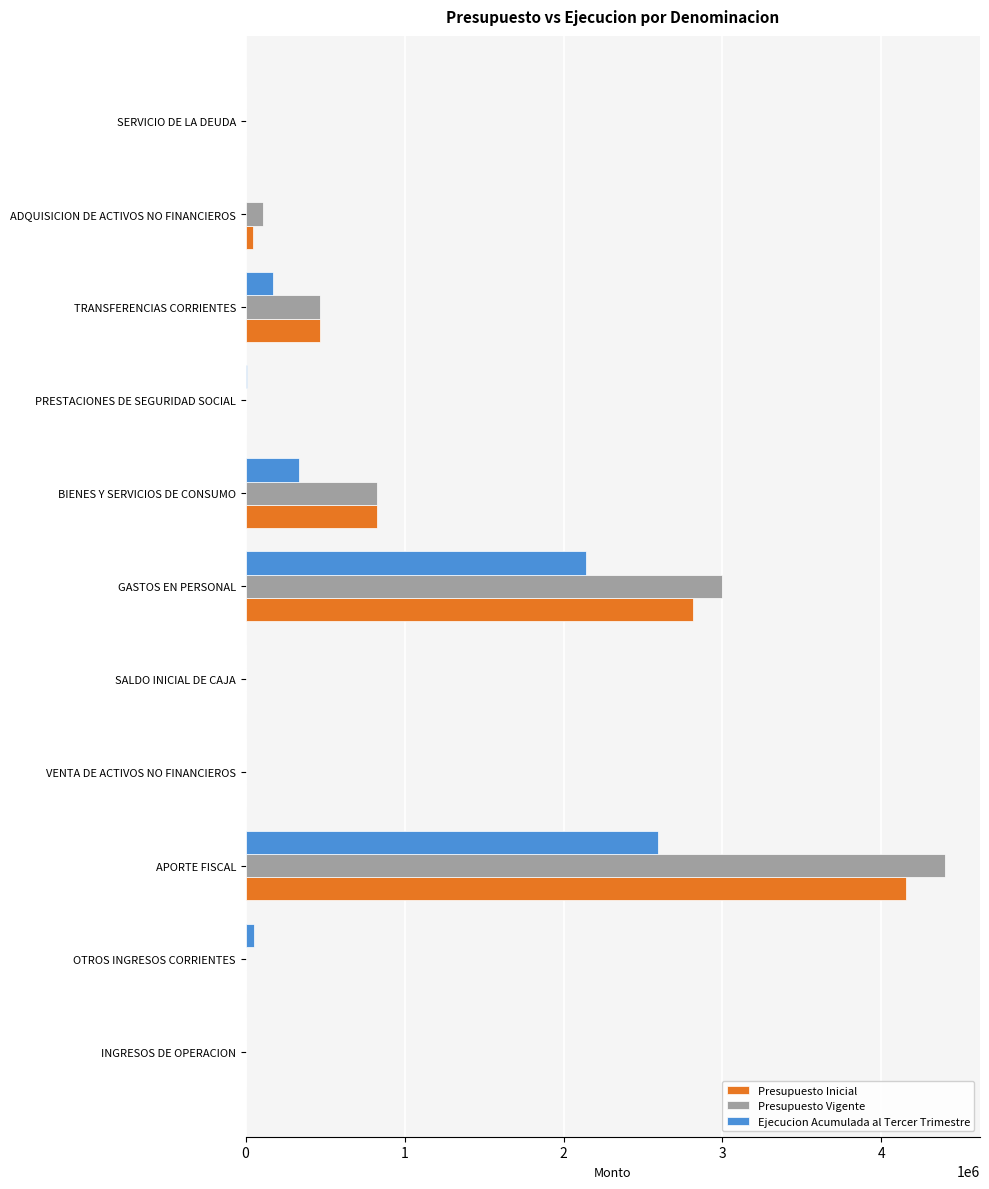

How many categories are shown in the chart?

11